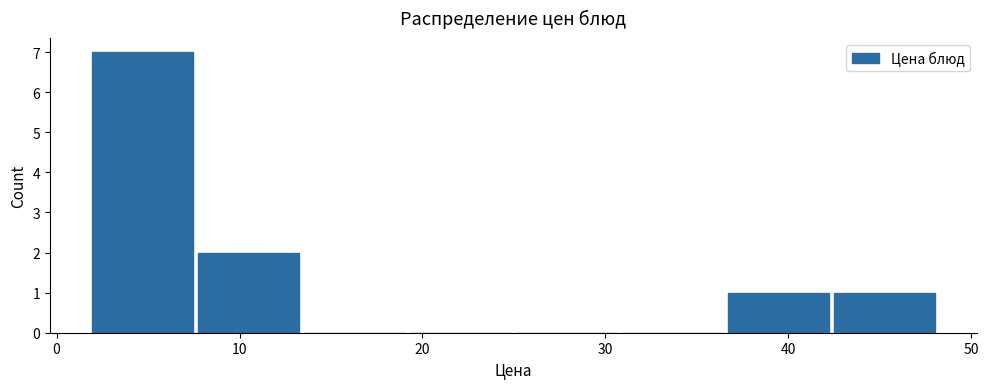

Which range on the x-axis has the tallest bar?

2 to 8